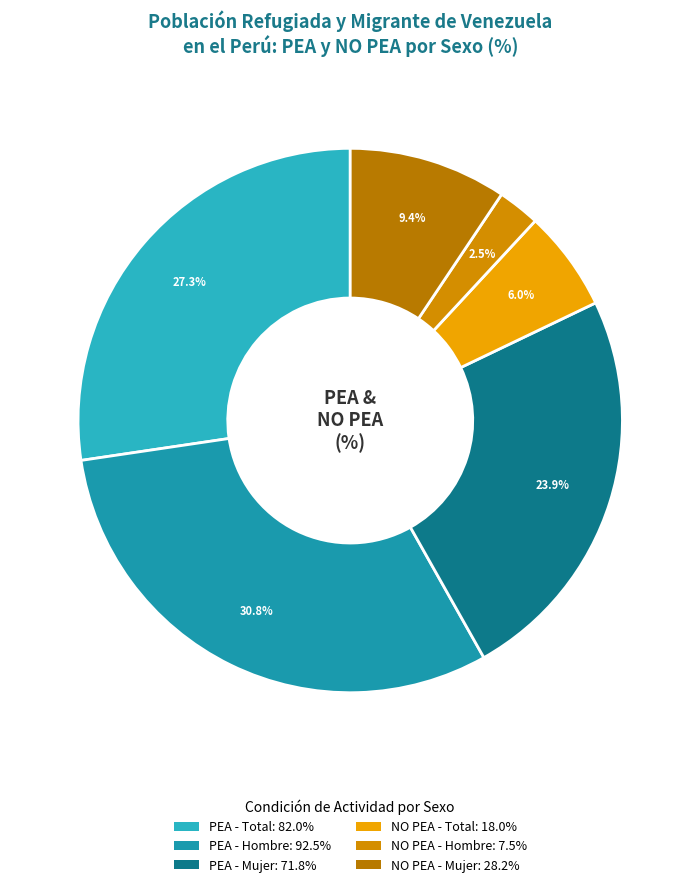

Which slice is the largest?

Hombre